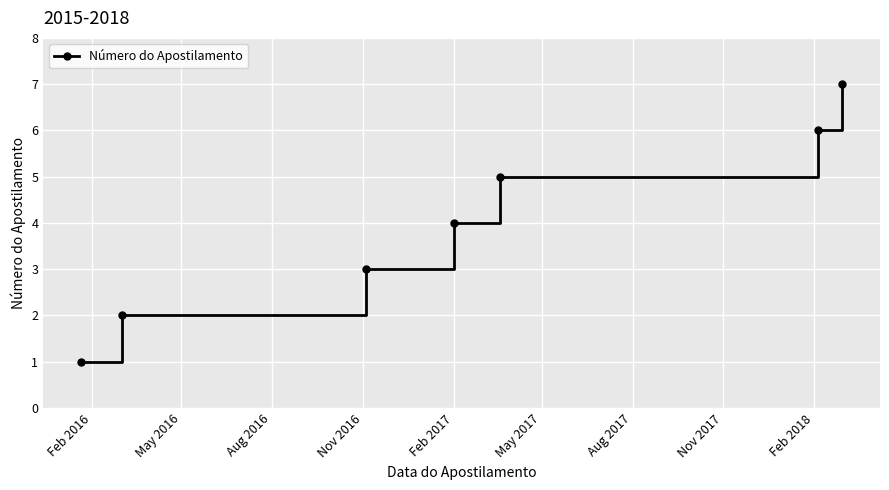

What is the sum of all values?

28